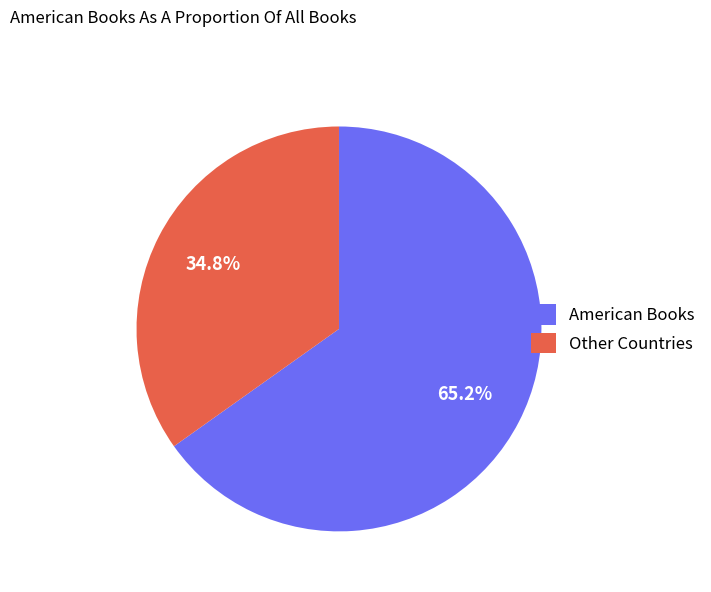

Which slice is the smallest?

Other